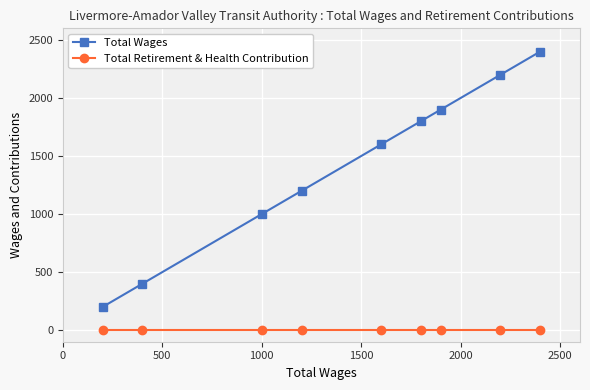

What are all the series names shown in the legend?

Total Wages, Total Retirement & Health Contribution